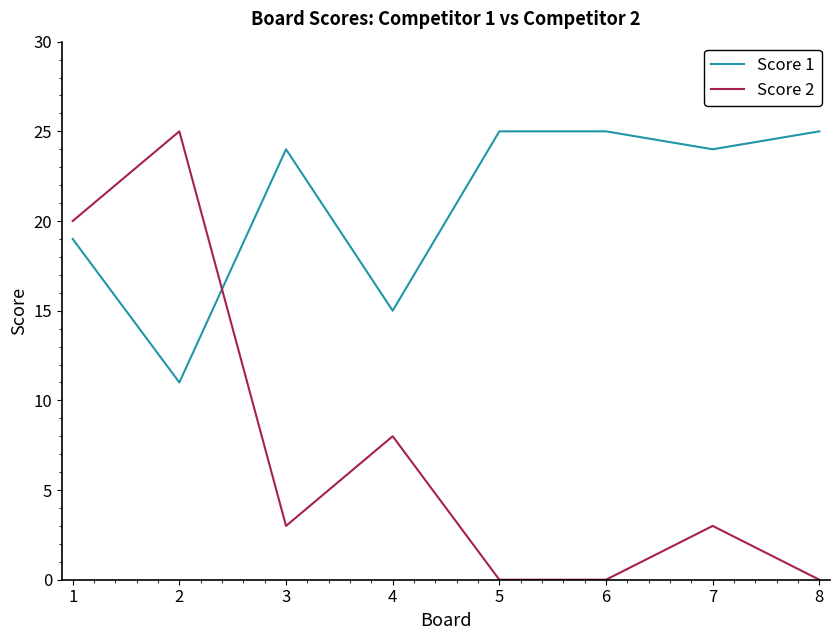

Between 3 and 4, which series saw the biggest shift?

Score 1